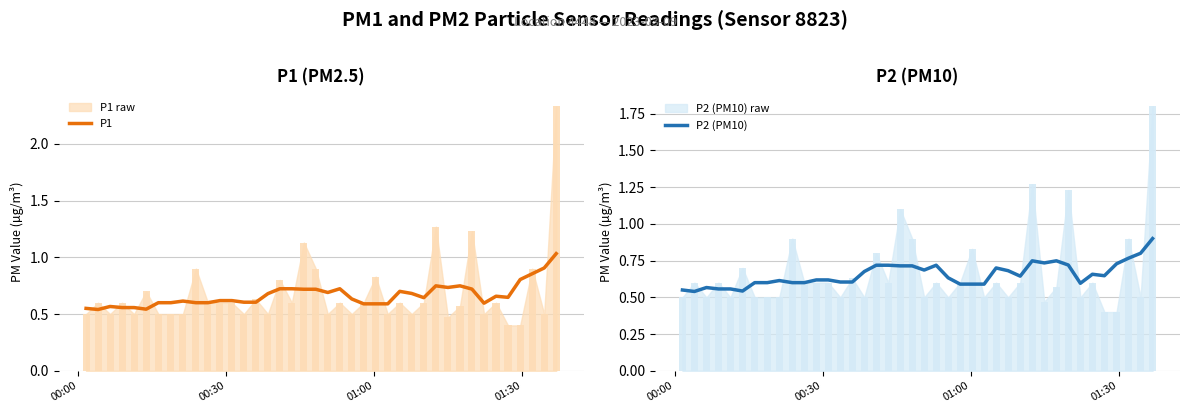

Is the value of P1 at 14 greater than the value of P2 (PM10) at 11?

No